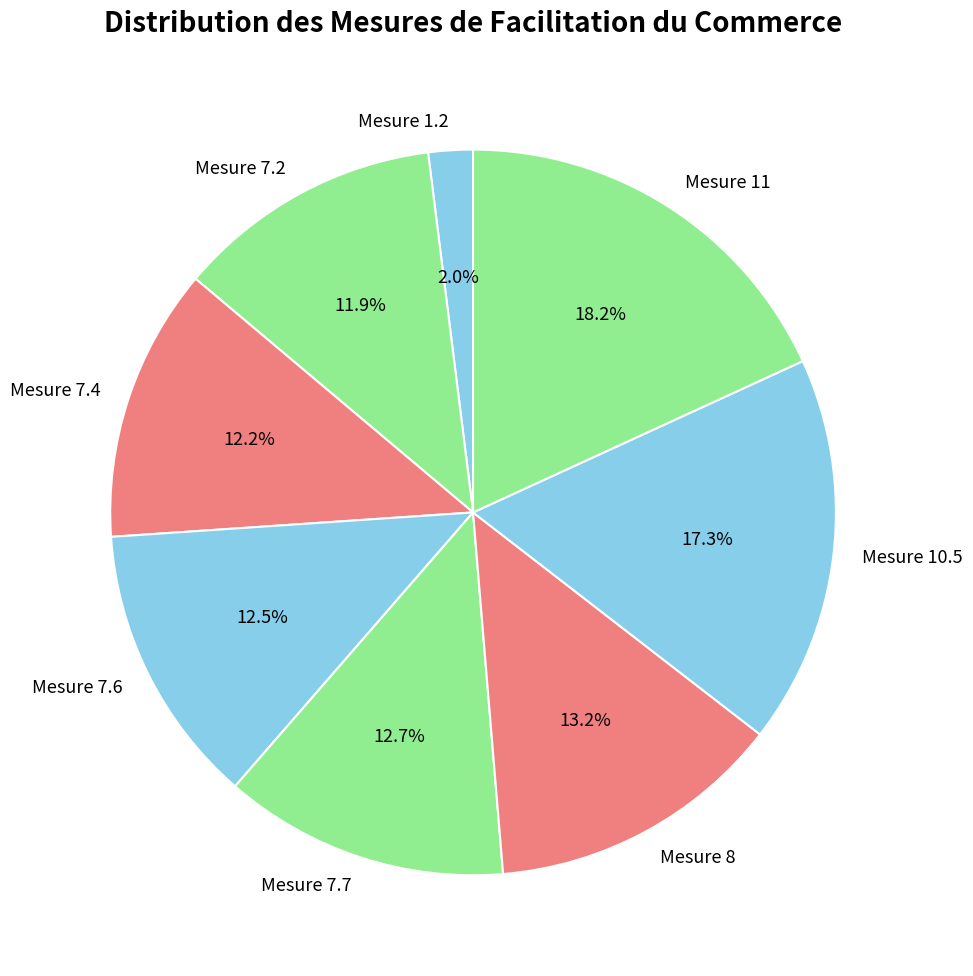

Count the number of slices in the pie.

8